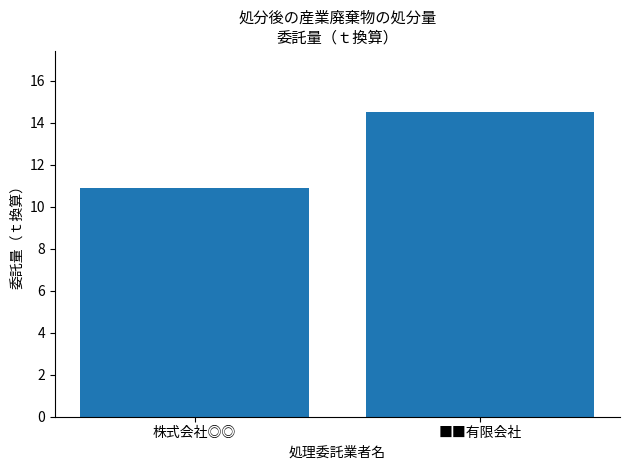

What is the minimum value shown in the chart?

10.9